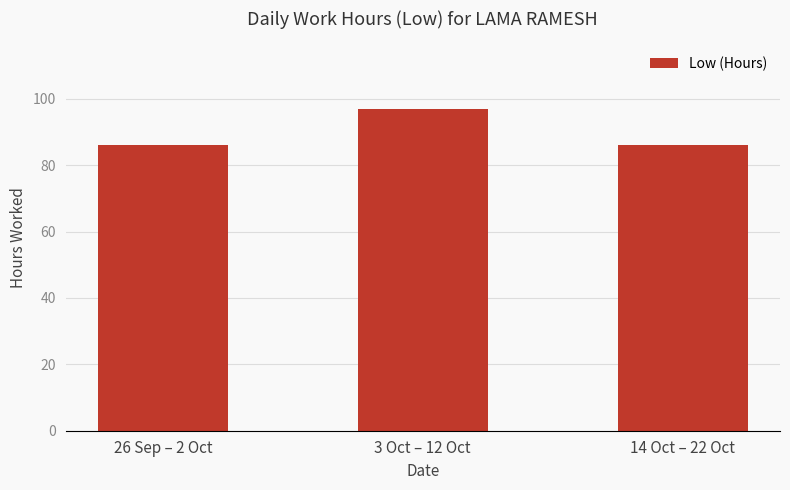

Which category has the highest value across all series?

3 Oct – 12 Oct